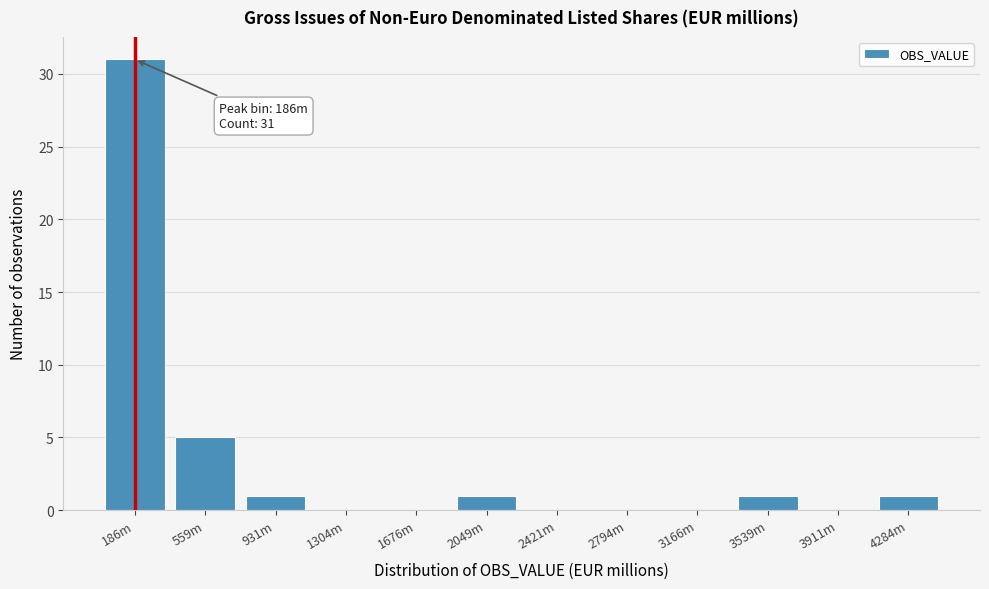

Reading right to left, list all the values displayed in this chart.

4284m=1	3911m=0	3539m=1	3166m=0	2794m=0	2421m=0	2049m=1	1676m=0	1304m=0	931m=1	559m=5	186m=31